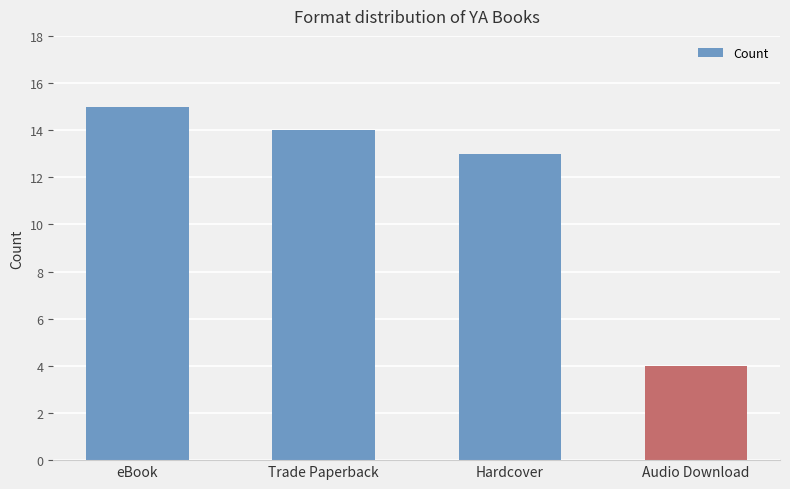

How many series are shown in this chart?

1